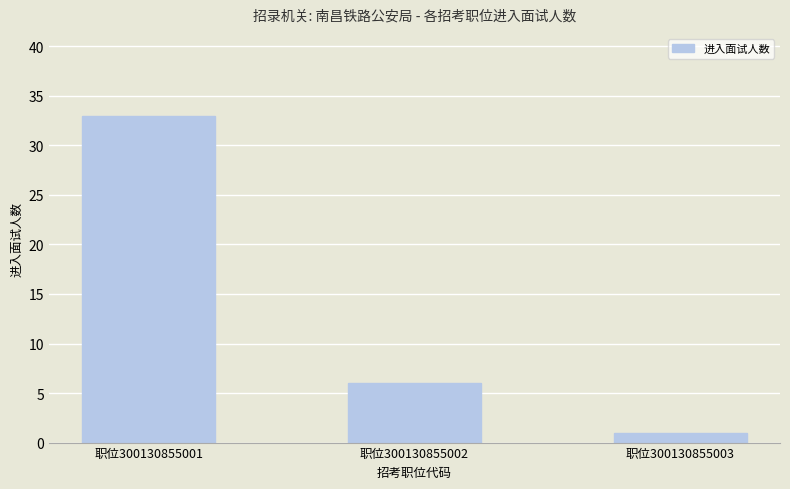

Reading left to right, what are all the values shown in this chart?

职位300130855001=33	职位300130855002=6	职位300130855003=1